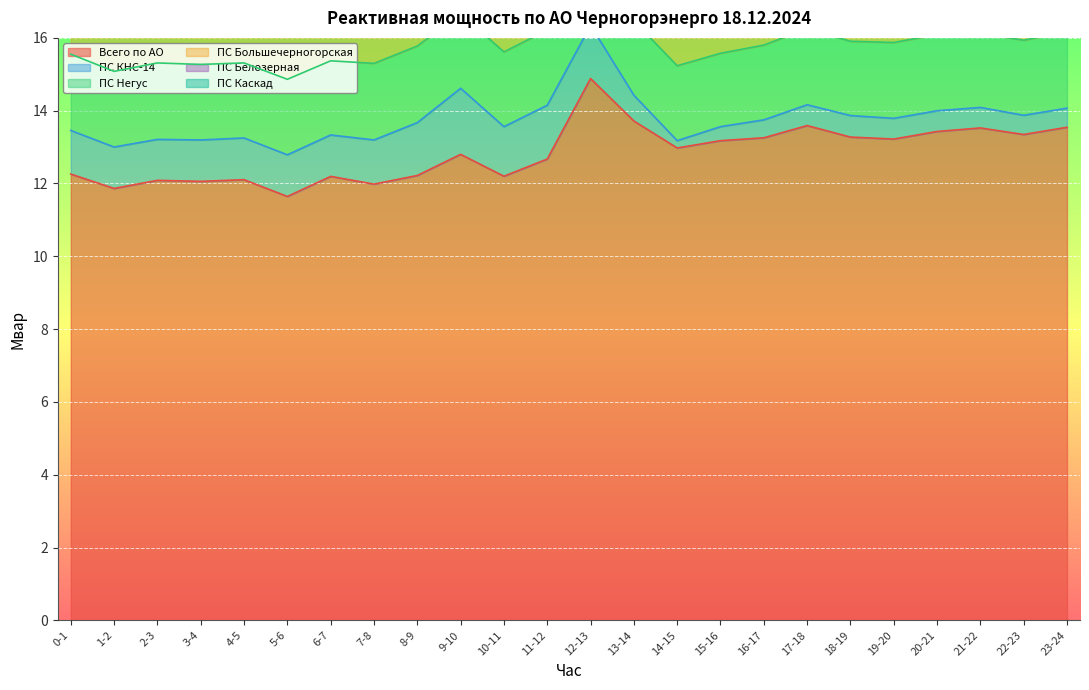

Which series has the largest range (max minus min)?

Всего по АО